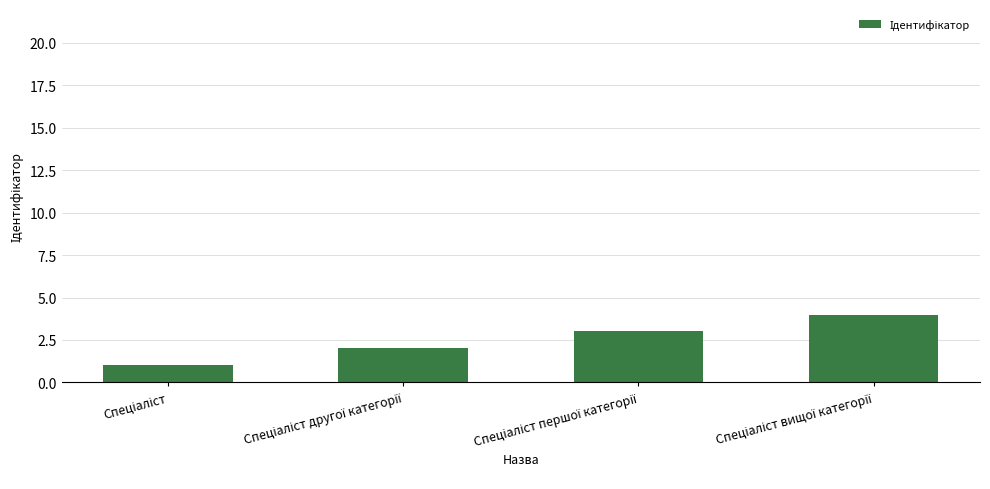

What is the sum of all values?

10